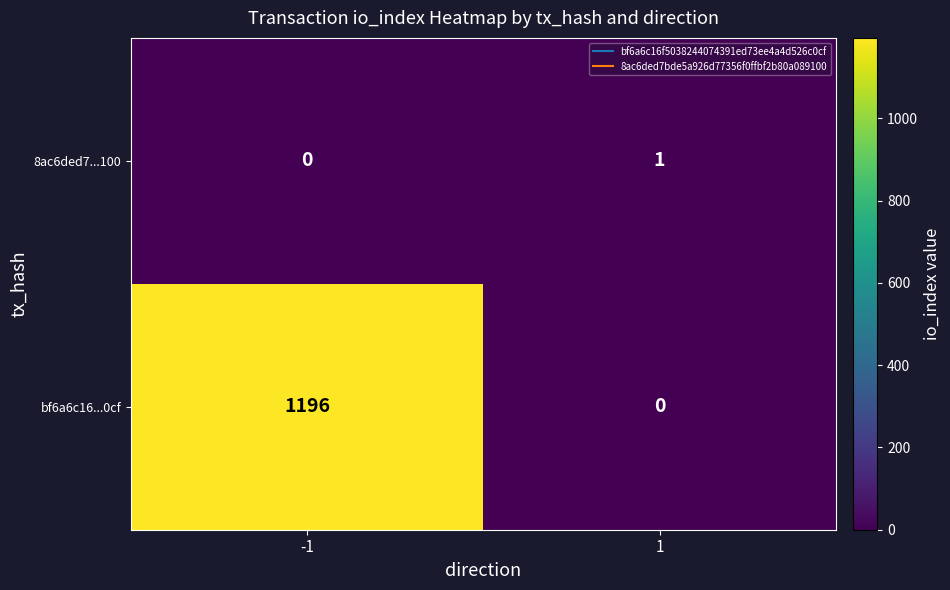

The 8ac6ded7...100 series shows 0 at -1. True or false?

True